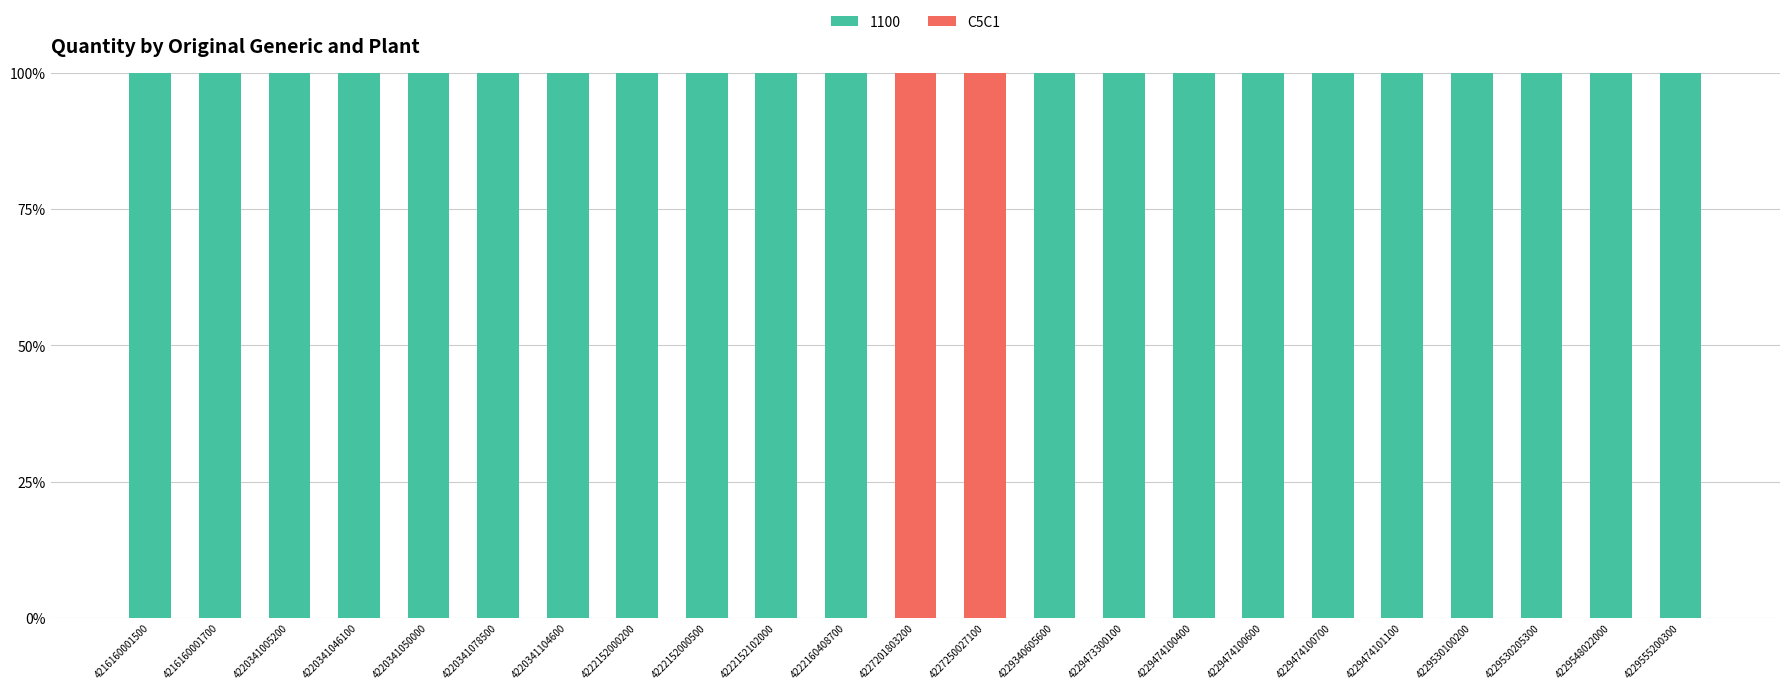

What is the total value across all series at 4229474101100?

100